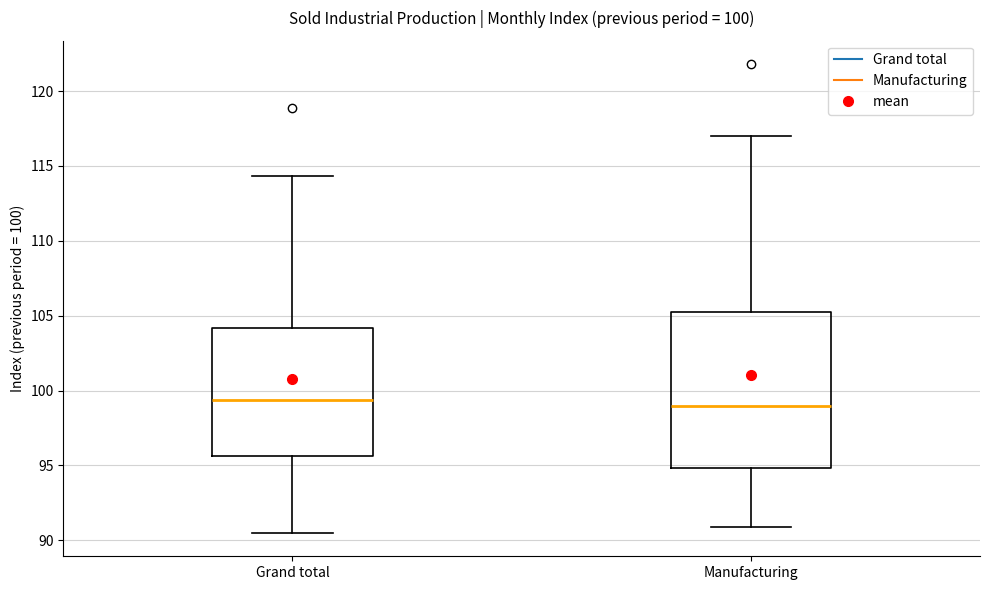

Comparing the boxes themselves (not the whiskers), which one is the tallest?

Manufacturing